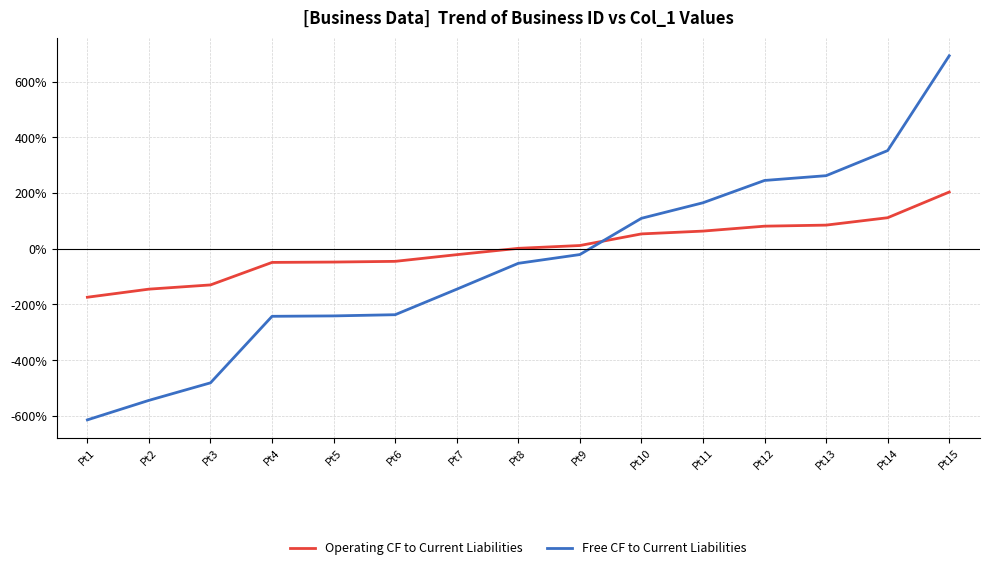

What is the difference between the highest and lowest values at Pt2?

399.3